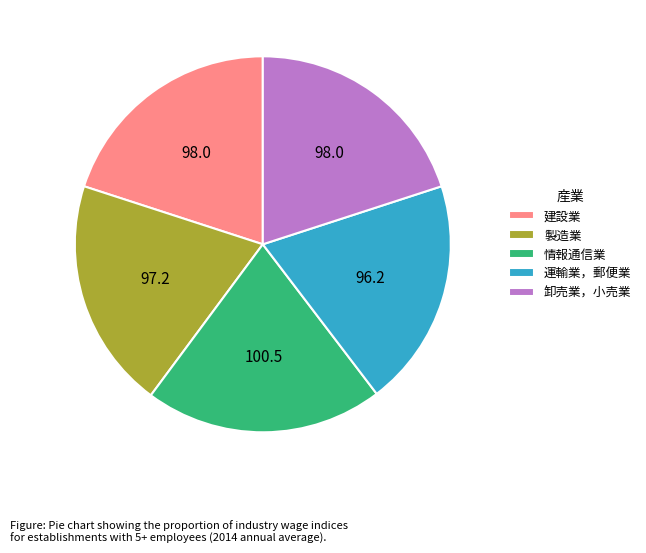

Does 製造業 account for over 50% of the chart?

No